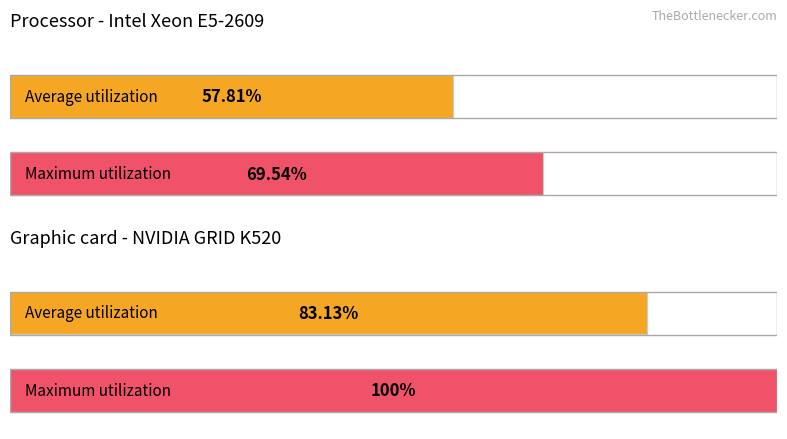

At 1, list the series in order from smallest to largest.

Average utilization, Maximum utilization